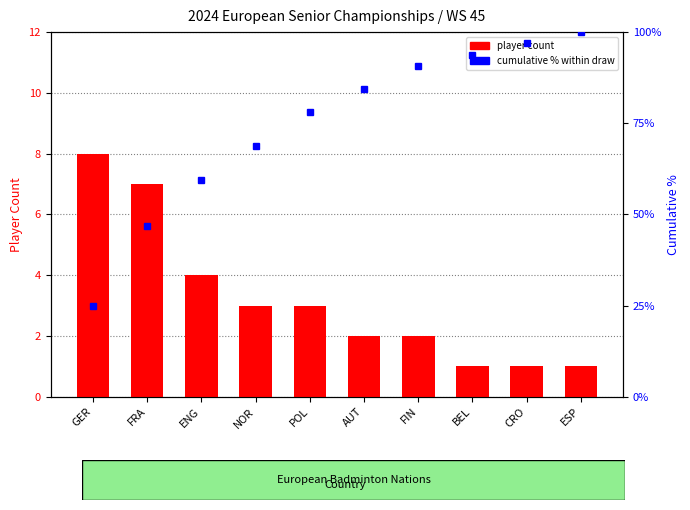

List the series in order of their peak value, lowest first.

player count, cumulative % within draw